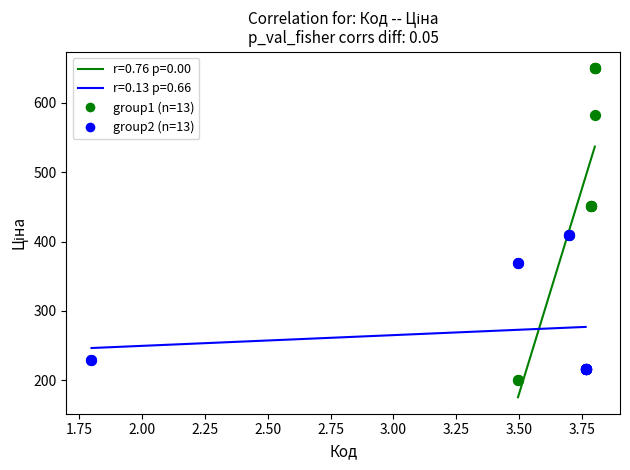

Which series contains the highest Y value?

group1 (n=13)